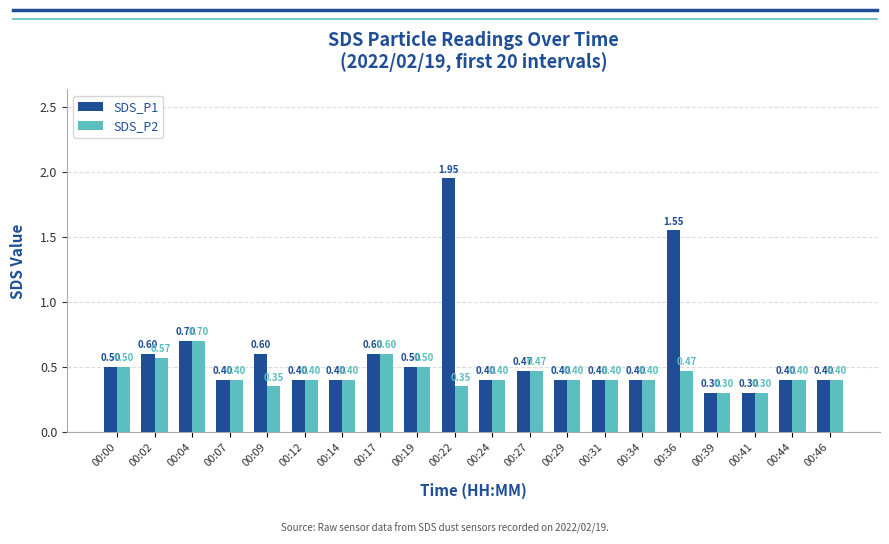

What is the lowest value of the SDS_P1 series?

0.3